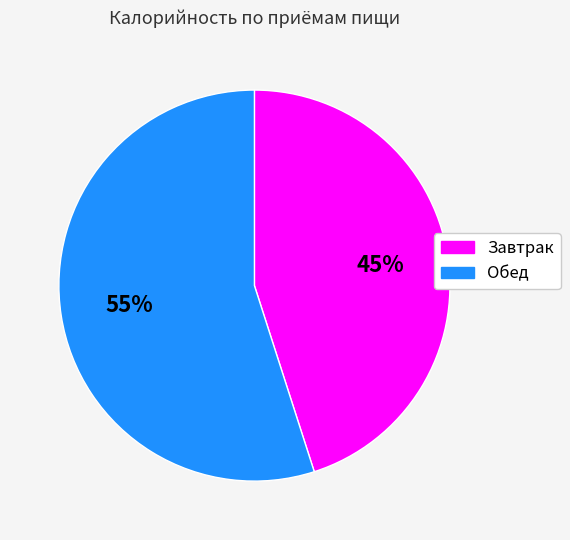

True or false: Завтрак accounts for 36% of the total.

False